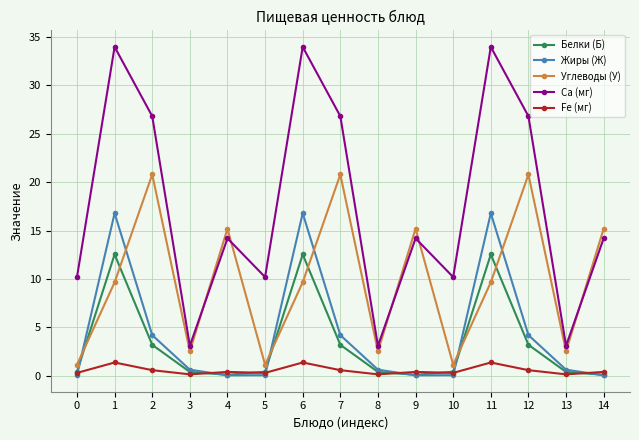

True or false: Ca (мг) and Углеводы (У) intersect in this chart.

True